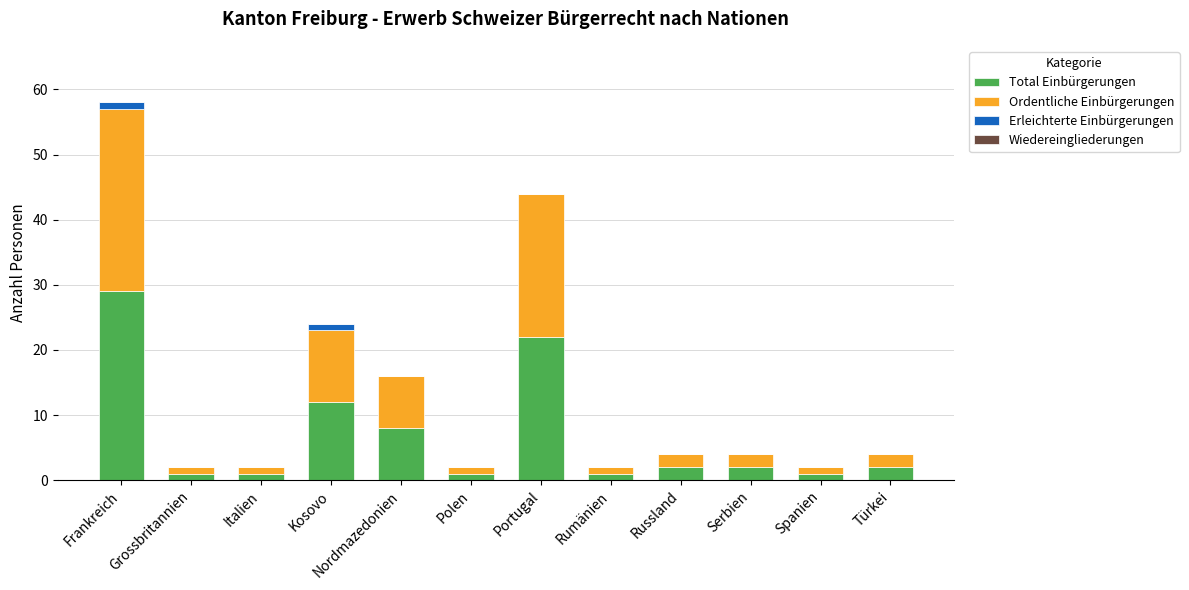

At which category is the sum across all series the highest?

Frankreich